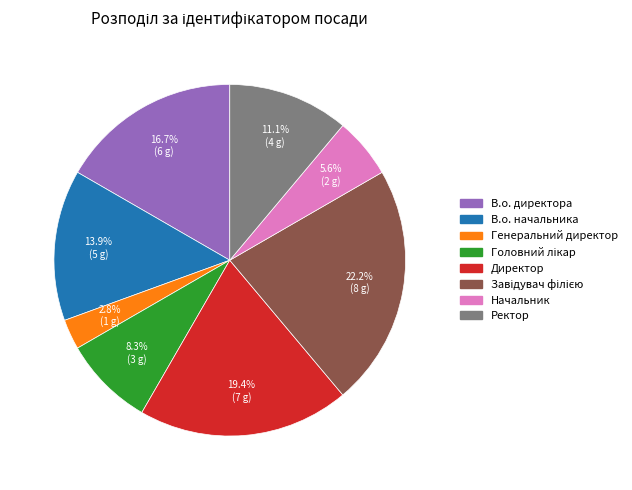

Between В.о. начальника and Генеральний директор, which is larger?

В.о. начальника